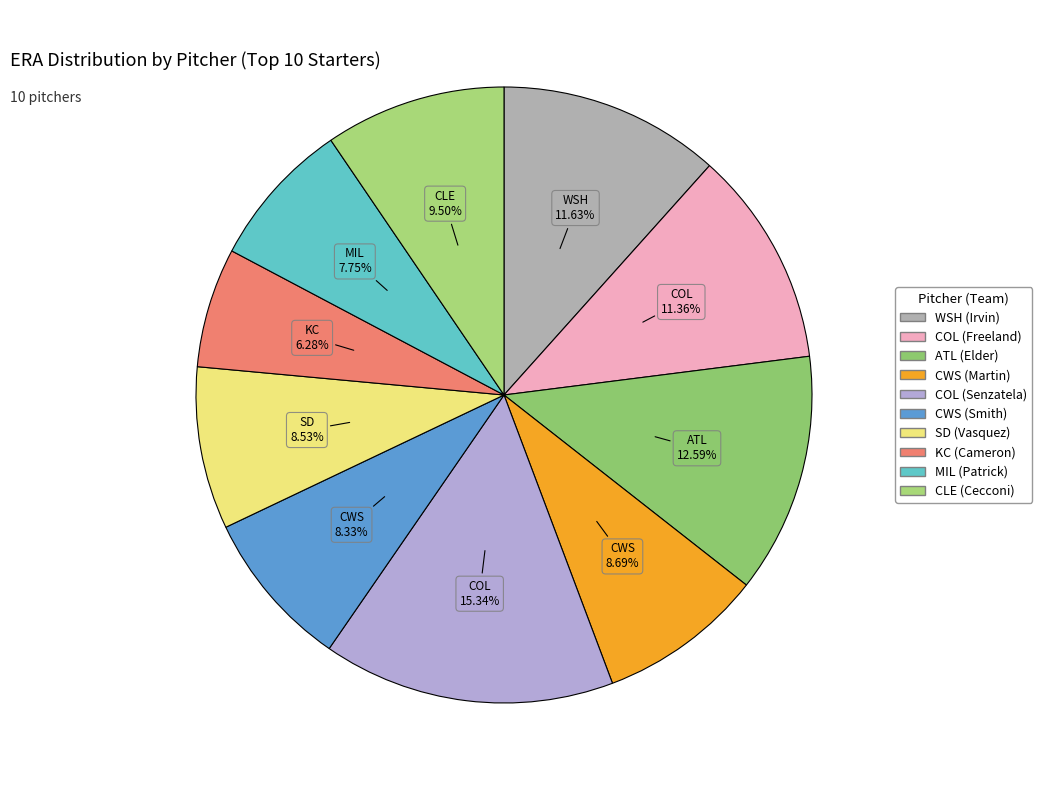

How many slices are in this pie chart?

10